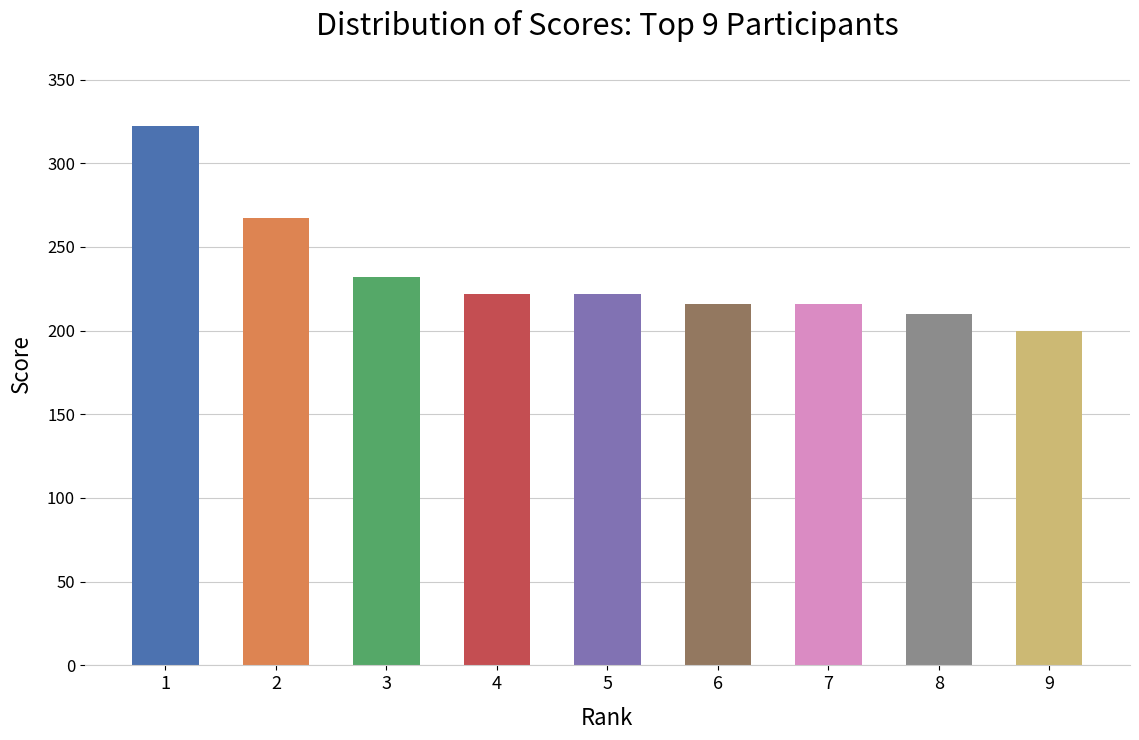

What is the maximum value shown in the chart?

322